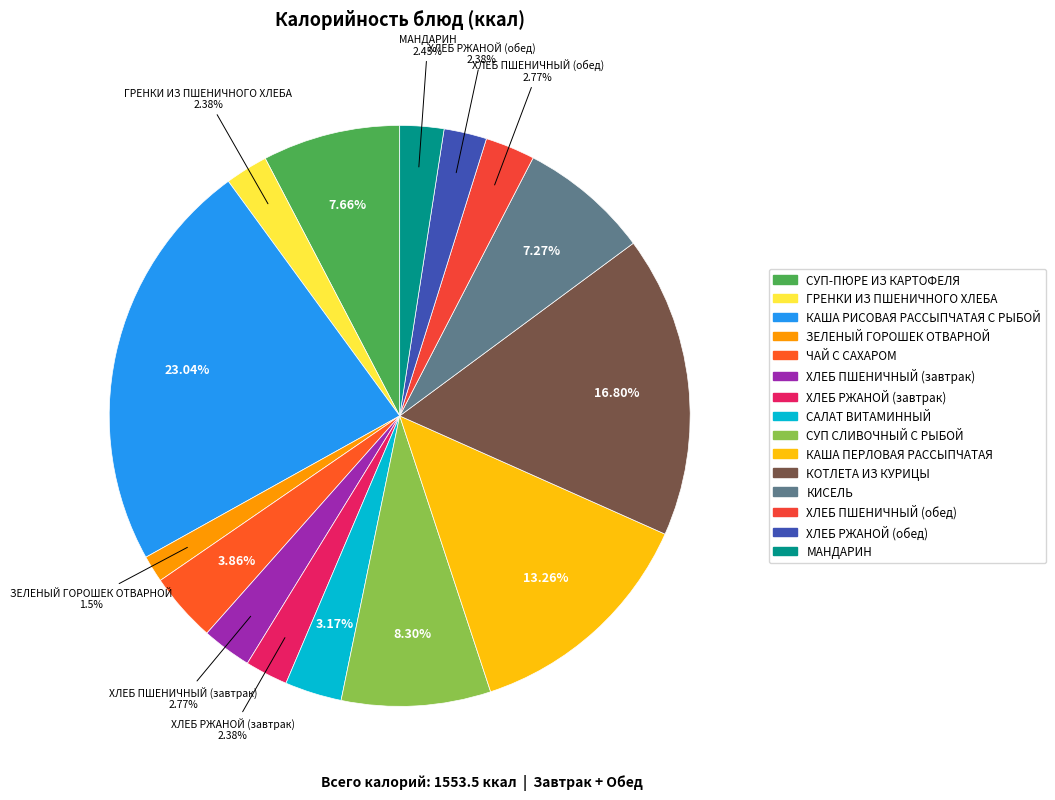

True or false: КАША РИСОВАЯ РАССЫПЧАТАЯ С РЫБОЙ accounts for 23% of the total.

True